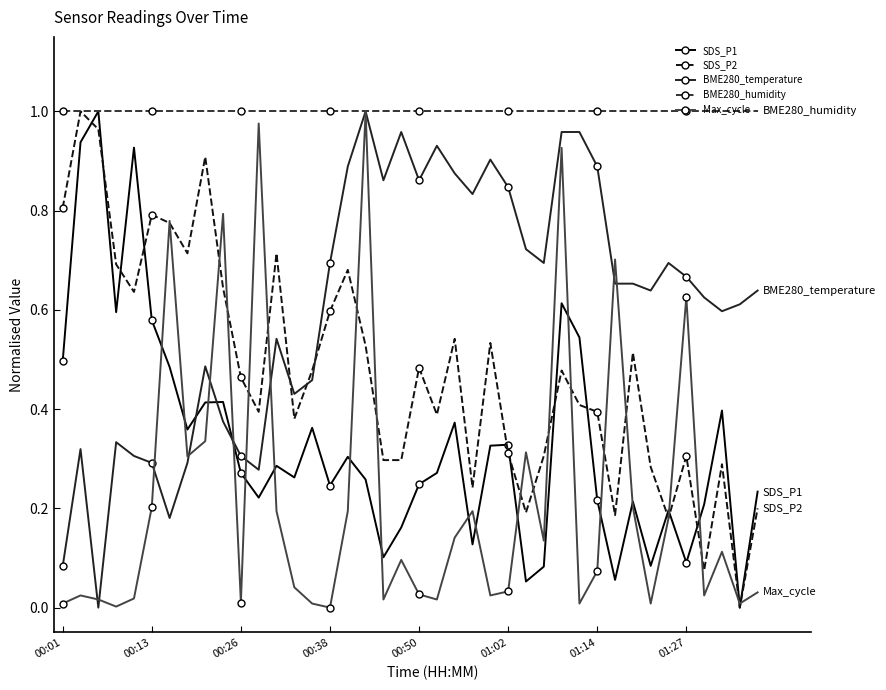

Which series has the largest total across all categories?

BME280_humidity